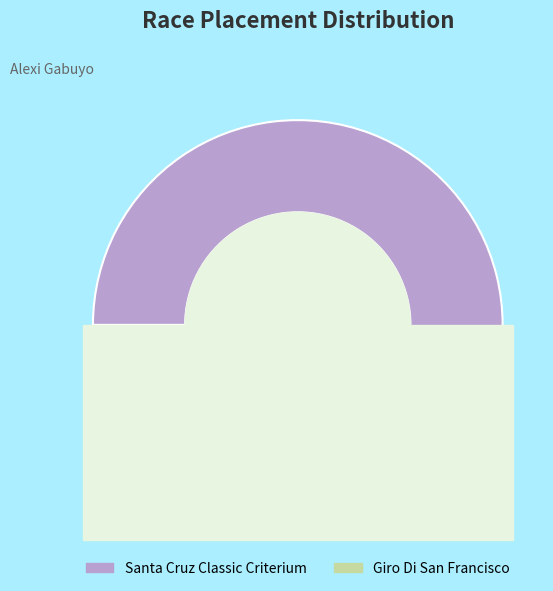

What is the ratio of the value at Santa Cruz Classic Criterium to the value at Giro Di San Francisco?

1.6